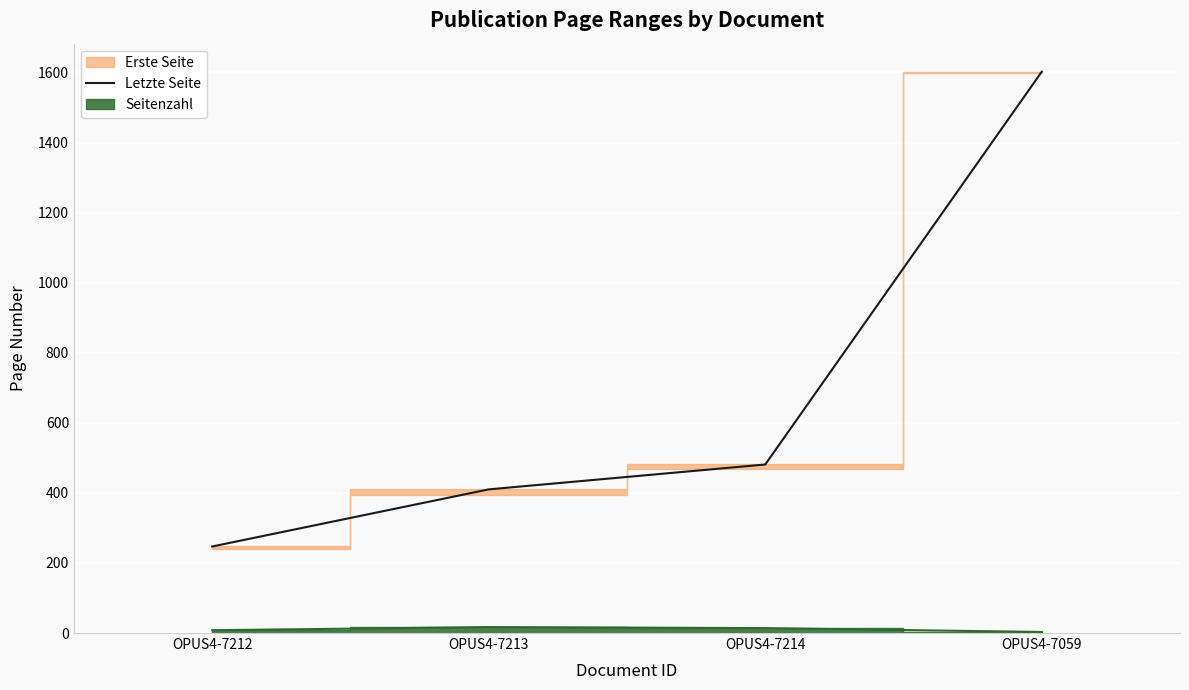

Reading right to left, list all the values displayed in this chart.

OPUS4-7059=1602	OPUS4-7214=481	OPUS4-7213=410	OPUS4-7212=247